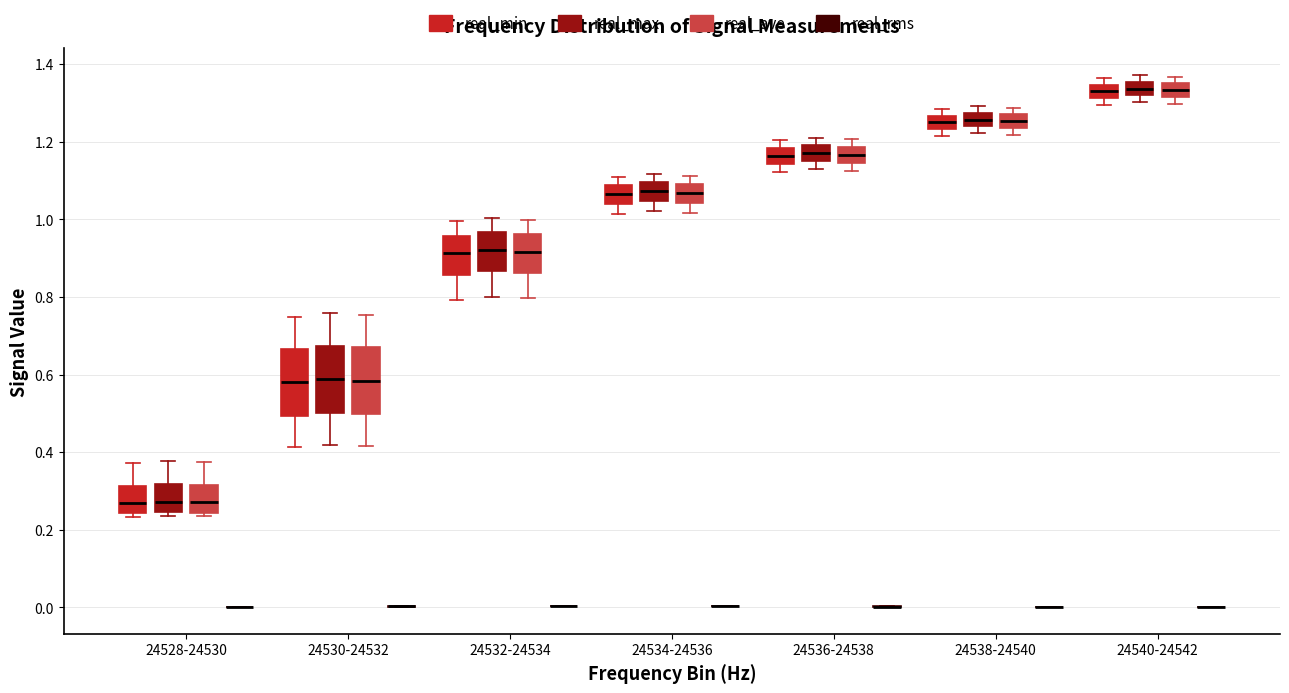

Reading left to right, transcribe this box plot: for each box, give where its median line is, the range the box spans, and where its two whiskers end, as read against the y-axis. The values are not printed on the chart, so give them approximately, as read against the axis.

24528-24530 (real_min): median 0.26, box 0.24 to 0.32, whiskers 0.24 (just below the box's lower edge) to 0.38
24528-24530 (real_max): median 0.28, box 0.24 to 0.32, whiskers 0.24 (just below the box's lower edge) to 0.38
24528-24530 (real_ave): median 0.28, box 0.24 to 0.32, whiskers 0.24 (just below the box's lower edge) to 0.38
24528-24530 (real_rms): box collapsed to a line at 0.00, whiskers 0.00 to 0.00
24530-24532 (real_min): median 0.58, box 0.50 to 0.66, whiskers 0.42 to 0.74
24530-24532 (real_max): median 0.58, box 0.50 to 0.68, whiskers 0.42 to 0.76
24530-24532 (real_ave): median 0.58, box 0.50 to 0.68, whiskers 0.42 to 0.76
24530-24532 (real_rms): box collapsed to a line at 0.00, whiskers 0.00 to 0.00
24532-24534 (real_min): median 0.92, box 0.86 to 0.96, whiskers 0.80 to 1.00
24532-24534 (real_max): median 0.92, box 0.86 to 0.96, whiskers 0.80 to 1.00
24532-24534 (real_ave): median 0.92, box 0.86 to 0.96, whiskers 0.80 to 1.00
24532-24534 (real_rms): box collapsed to a line at 0.00, whiskers 0.00 to 0.00
24534-24536 (real_min): median 1.06, box 1.04 to 1.08, whiskers 1.02 to 1.10
24534-24536 (real_max): median 1.08, box 1.04 to 1.10, whiskers 1.02 to 1.12
24534-24536 (real_ave): median 1.06, box 1.04 to 1.10, whiskers 1.02 to 1.12
24534-24536 (real_rms): box collapsed to a line at 0.00, whiskers 0.00 to 0.00
24536-24538 (real_min): median 1.16, box 1.14 to 1.18, whiskers 1.12 to 1.20
24536-24538 (real_max): median 1.18, box 1.14 to 1.20, whiskers 1.12 to 1.22
24536-24538 (real_ave): median 1.16, box 1.14 to 1.18, whiskers 1.12 to 1.20
24536-24538 (real_rms): box collapsed to a line at 0.00, whiskers 0.00 to 0.00
24538-24540 (real_min): median 1.26 (inside the box), box 1.24 to 1.26, whiskers 1.22 to 1.28
24538-24540 (real_max): median 1.26, box 1.24 to 1.28, whiskers 1.22 to 1.30
24538-24540 (real_ave): median 1.26, box 1.24 to 1.28, whiskers 1.22 to 1.28 (above the box's upper edge)
24538-24540 (real_rms): box collapsed to a line at 0.00, whiskers 0.00 to 0.00
24540-24542 (real_min): median 1.34 (inside the box), box 1.32 to 1.34, whiskers 1.30 to 1.36
24540-24542 (real_max): median 1.34, box 1.32 to 1.36, whiskers 1.30 to 1.38
24540-24542 (real_ave): median 1.34, box 1.32 to 1.36, whiskers 1.30 to 1.36 (above the box's upper edge)
24540-24542 (real_rms): box collapsed to a line at 0.00, whiskers 0.00 to 0.00